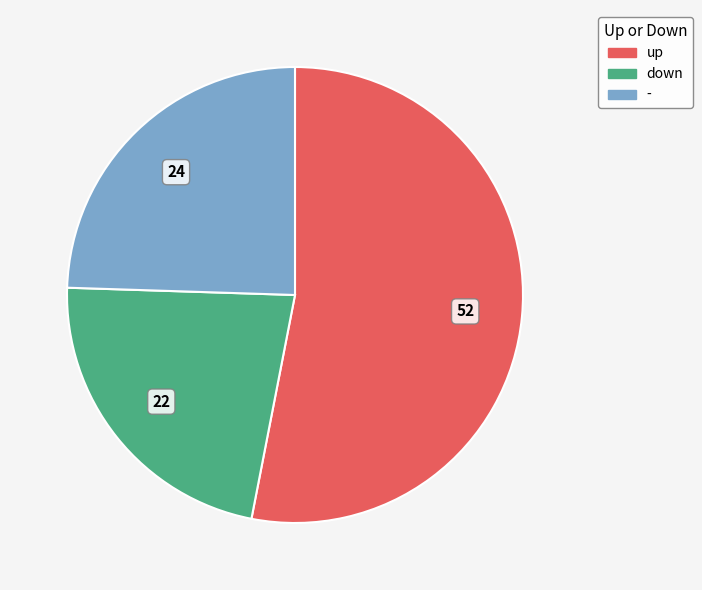

The up slice represents 53% of the pie. True or false?

True